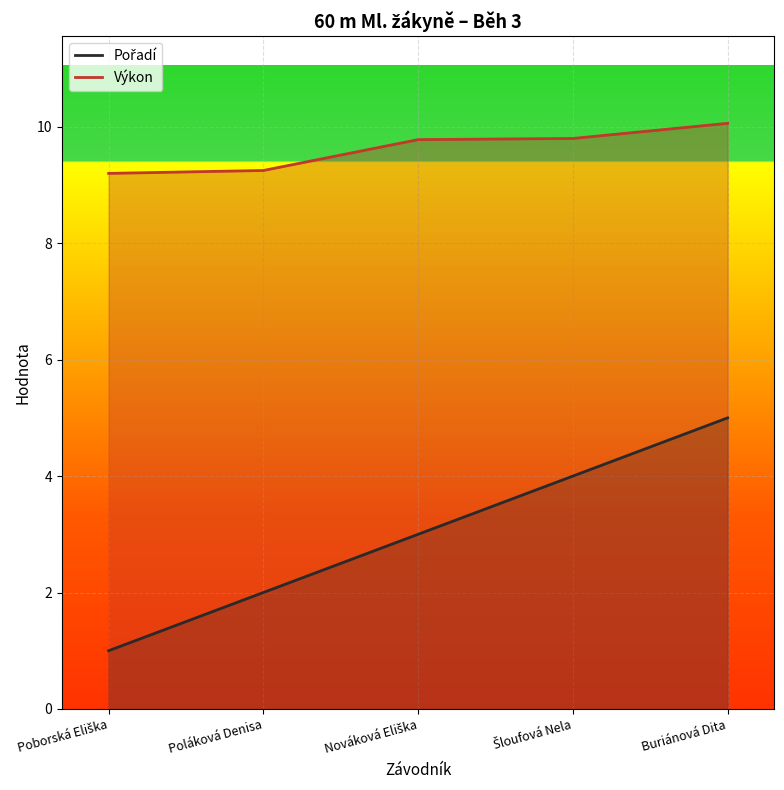

What is the sum of all Pořadí values?

15.0